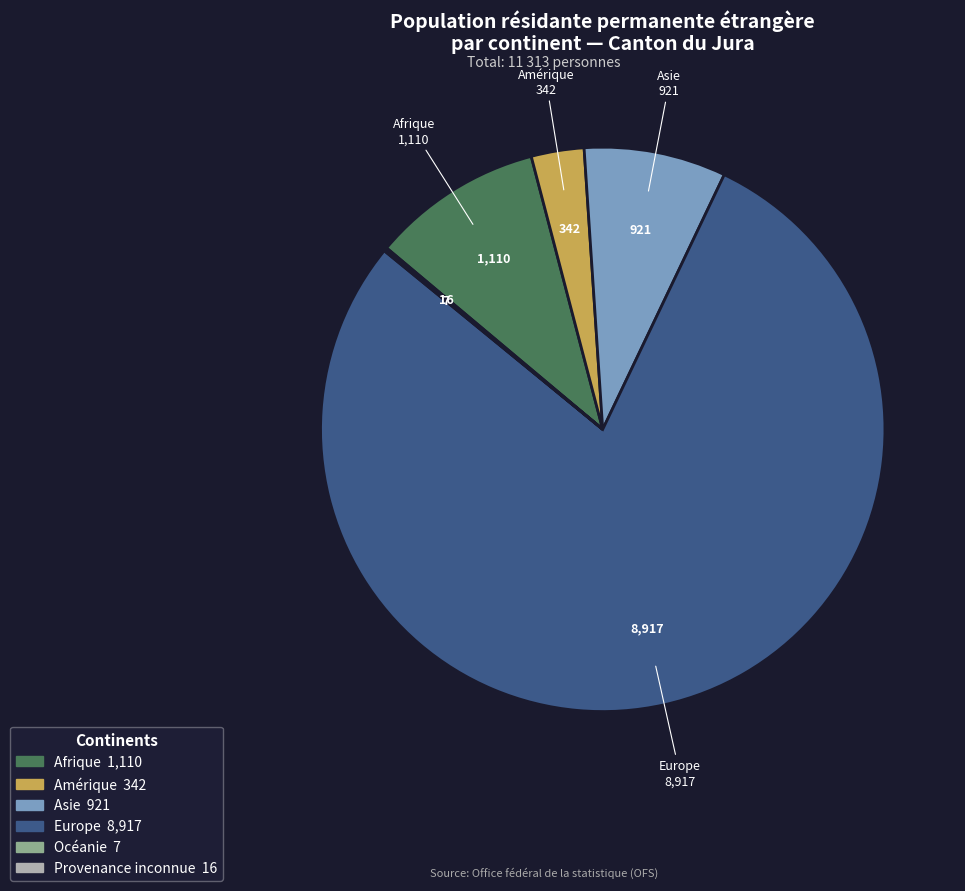

Is there a majority slice in this chart?

Yes